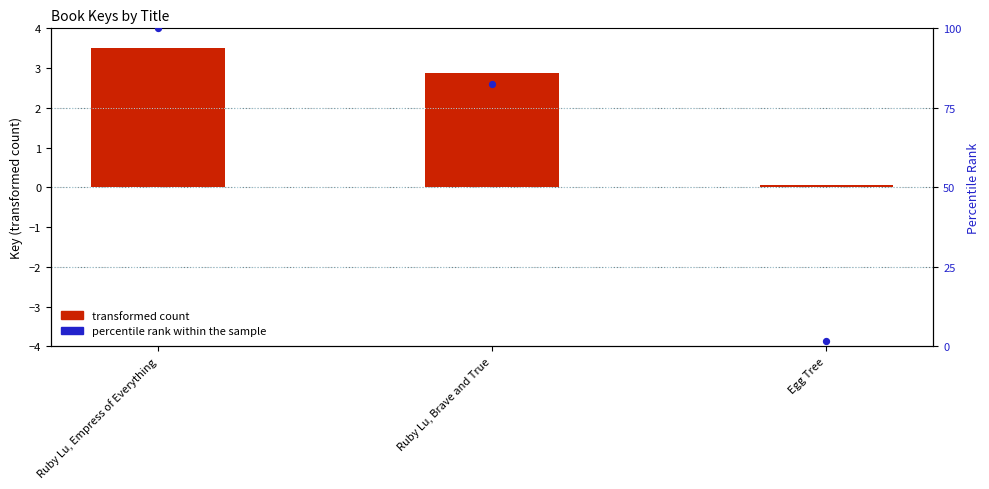

Which series contains the highest Y value?

percentile rank within the sample